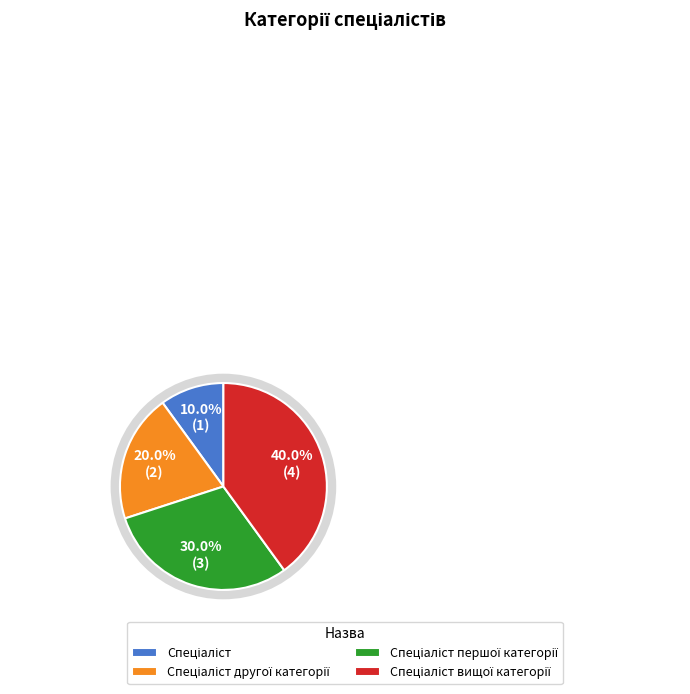

Does any single category account for the majority?

No